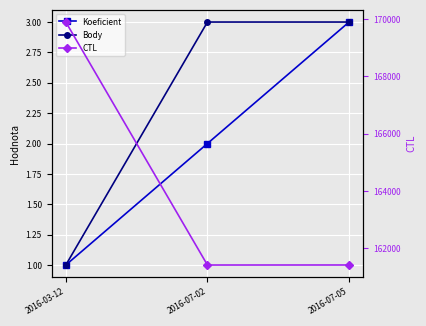

What position from the right is 2016-07-02?

2